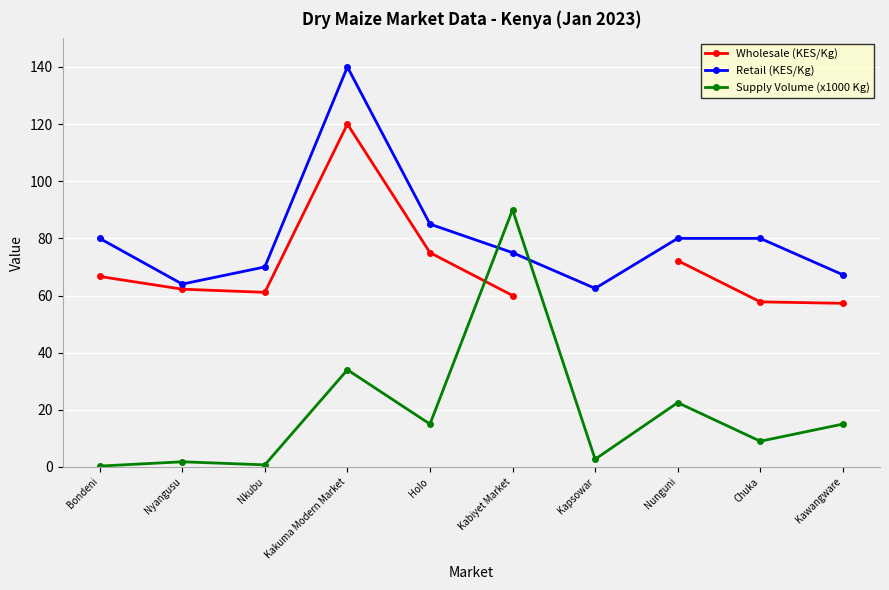

Count the number of categories in the chart.

10